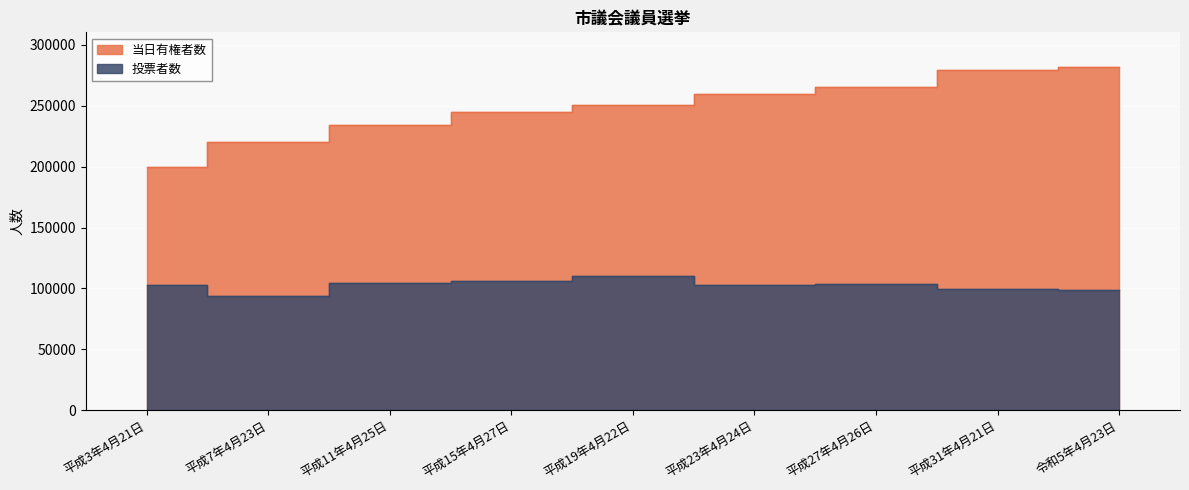

What are all the series names shown in the legend?

当日有権者数, 投票者数